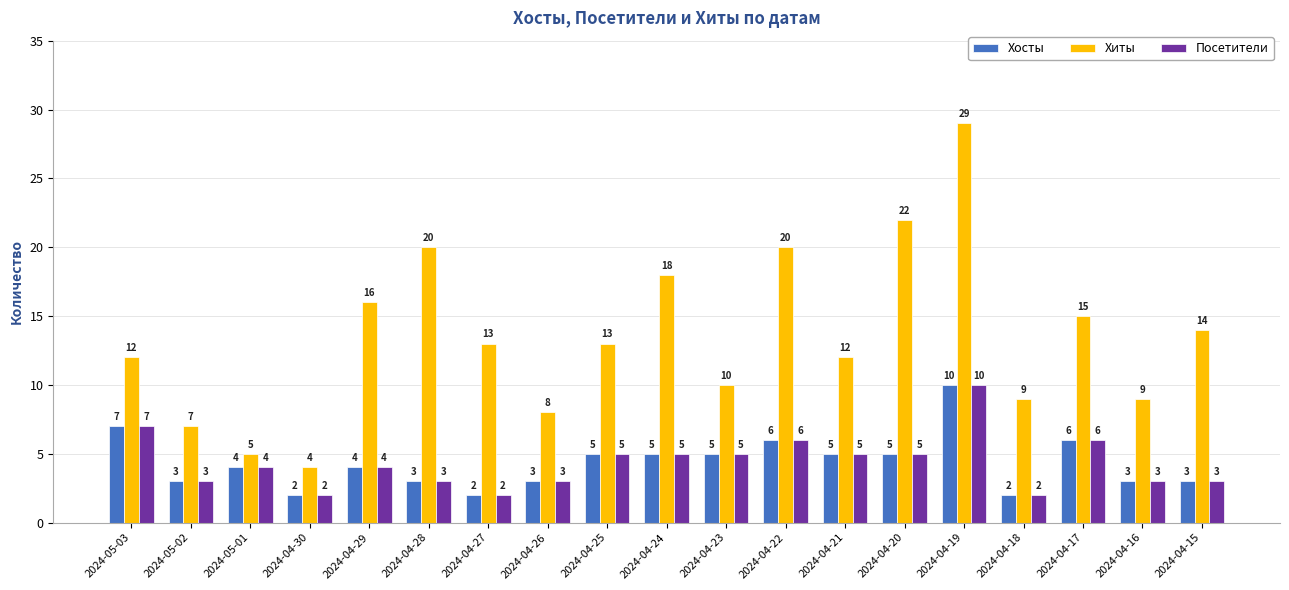

Reading left to right, extract all data points from this chart.

Хосты: 7	3	4	2	4	3	2	3	5	5	5	6	5	5	10	2	6	3	3
Хиты: 12	7	5	4	16	20	13	8	13	18	10	20	12	22	29	9	15	9	14
Посетители: 7	3	4	2	4	3	2	3	5	5	5	6	5	5	10	2	6	3	3